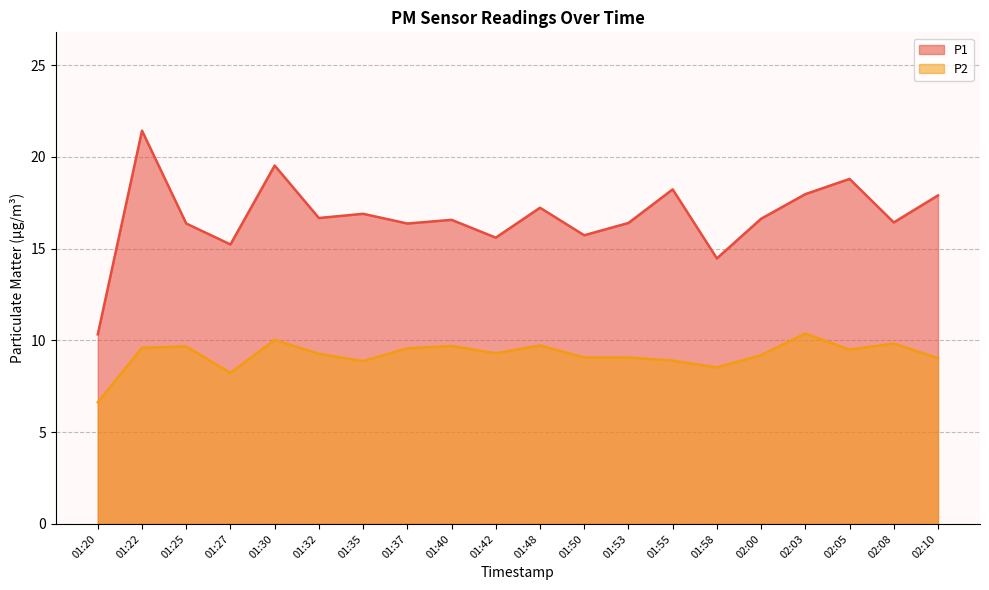

True or false: P2 and P1 cross at least once.

False